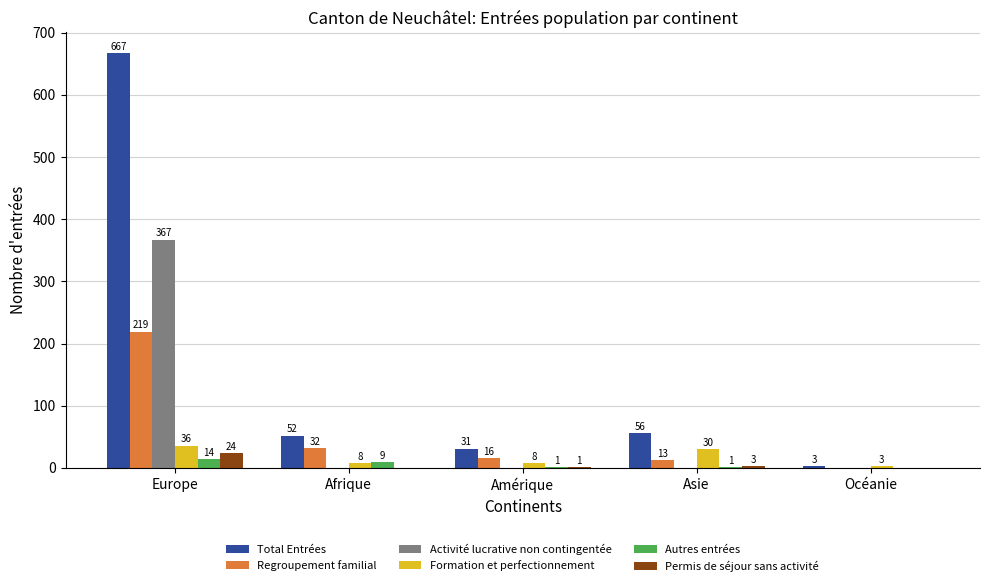

At which label does Total Entrées reach its peak?

Europe